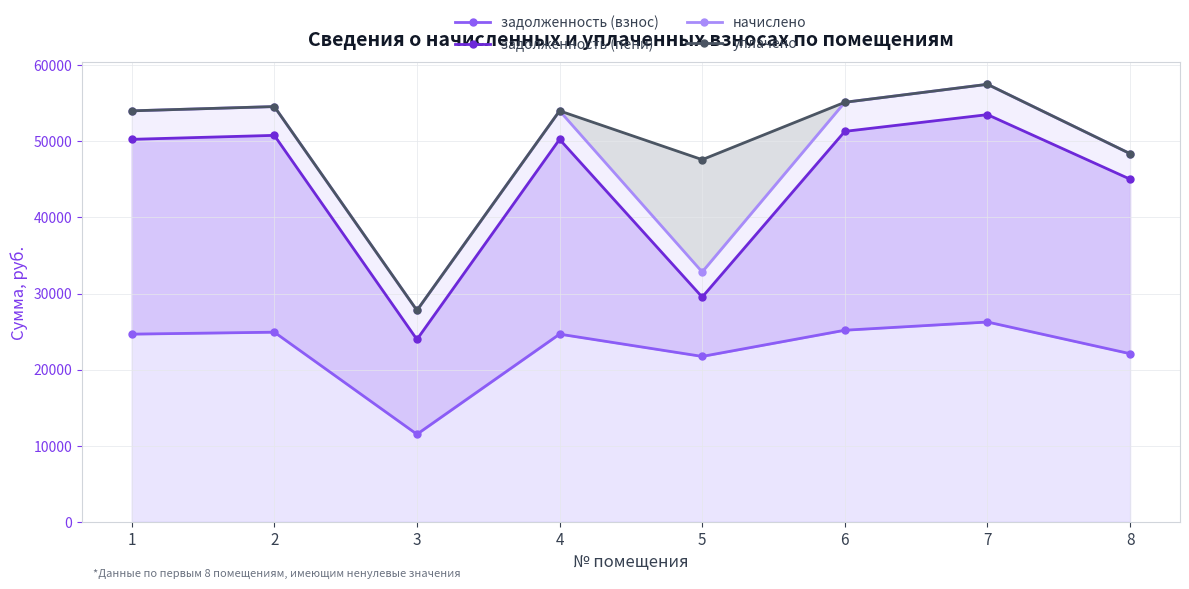

What is the sum of the задолженность (пени) values at 3 and 7?

77467.5